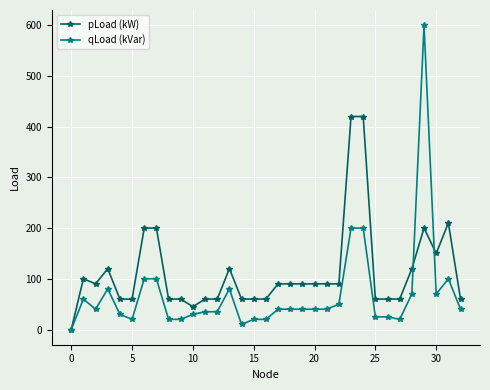

Which series has the largest range (max minus min)?

qLoad (kVar)